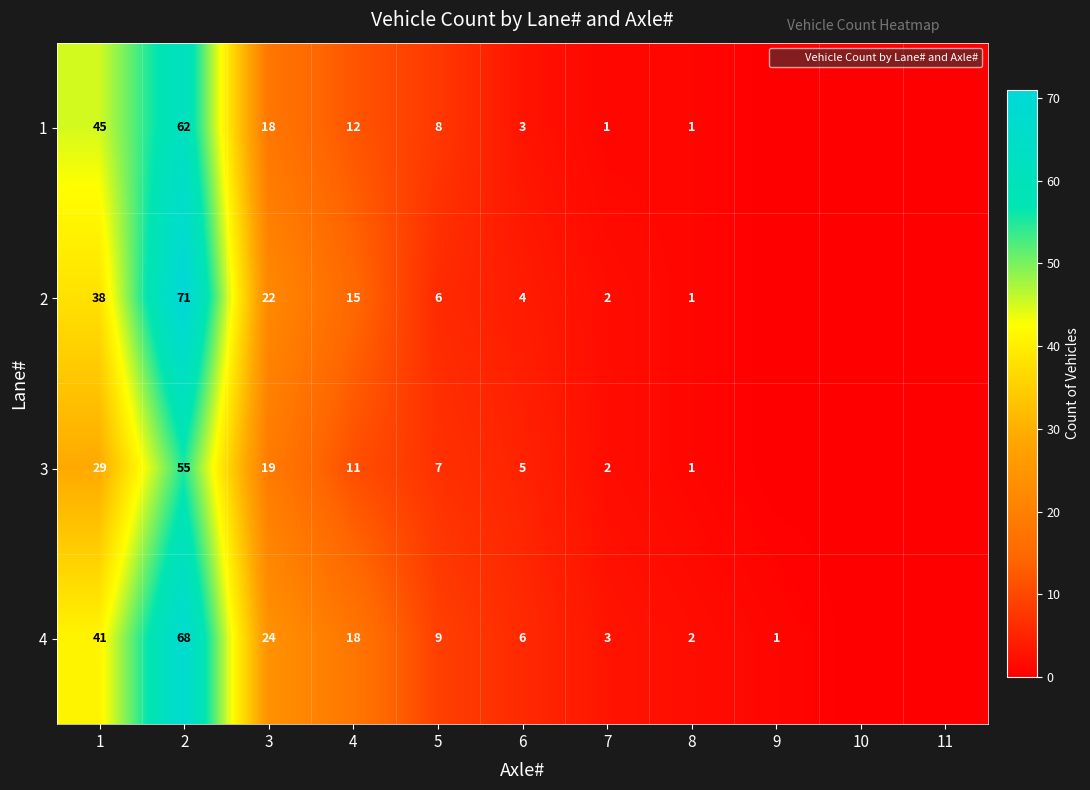

What is the difference between the second highest and second lowest values in the 3 series?

29